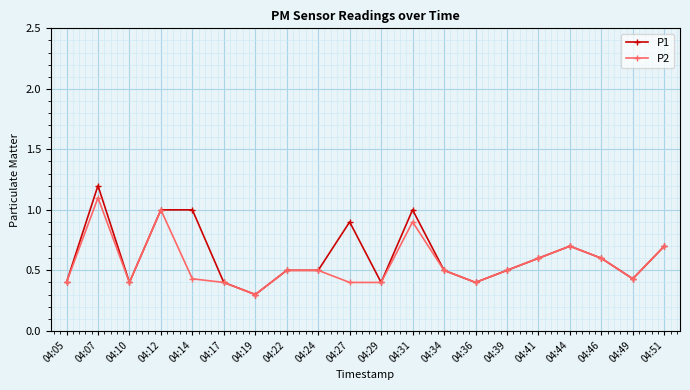

Which label corresponds to the largest value in the chart?

04:07